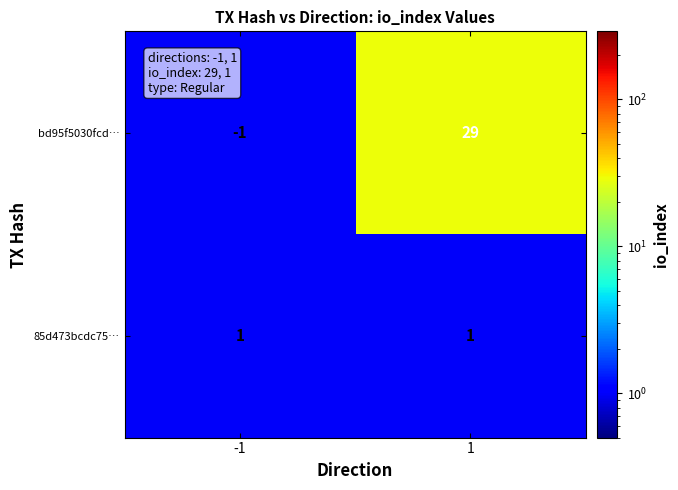

What is the maximum value shown in the chart?

29